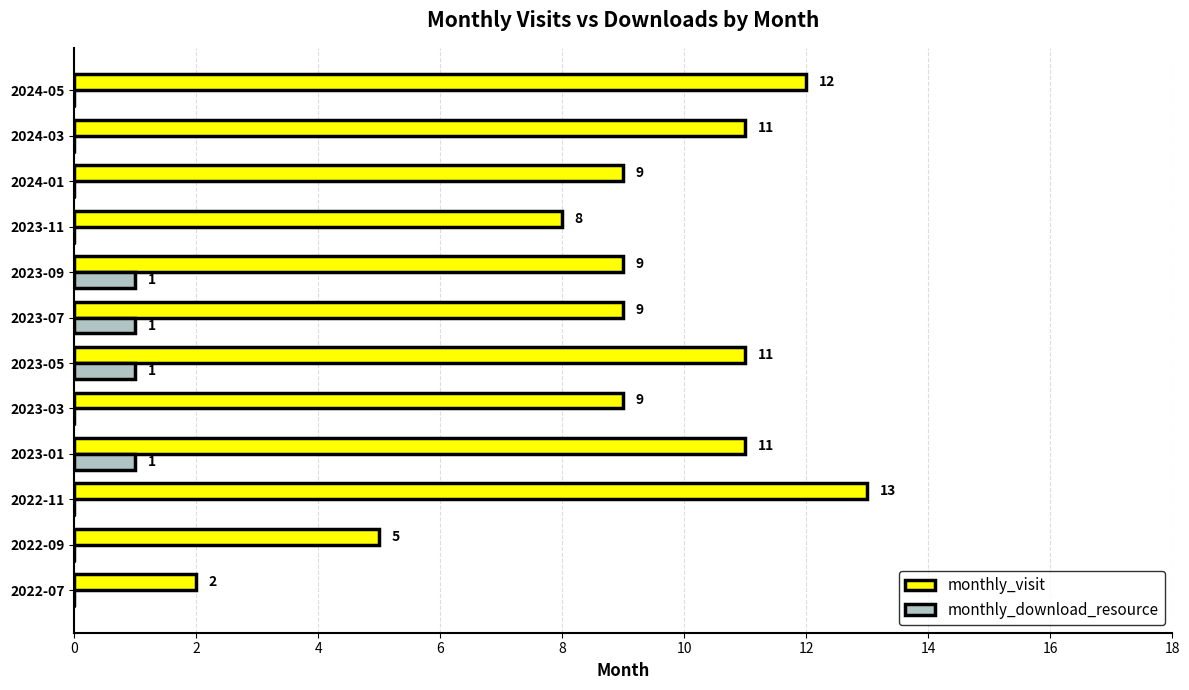

Which series has the largest total across all categories?

monthly_visit